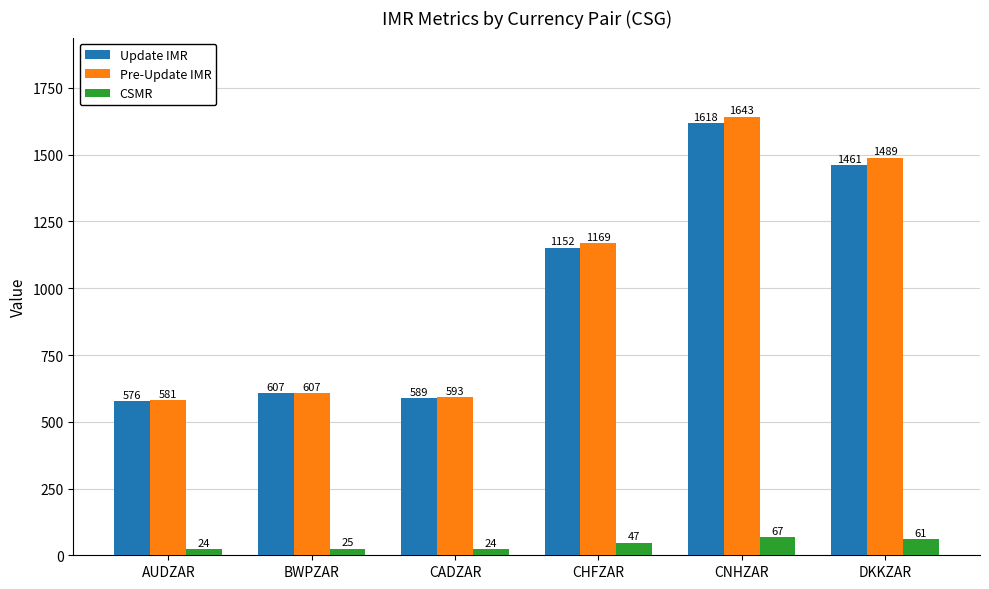

How many bars are there in each group?

3